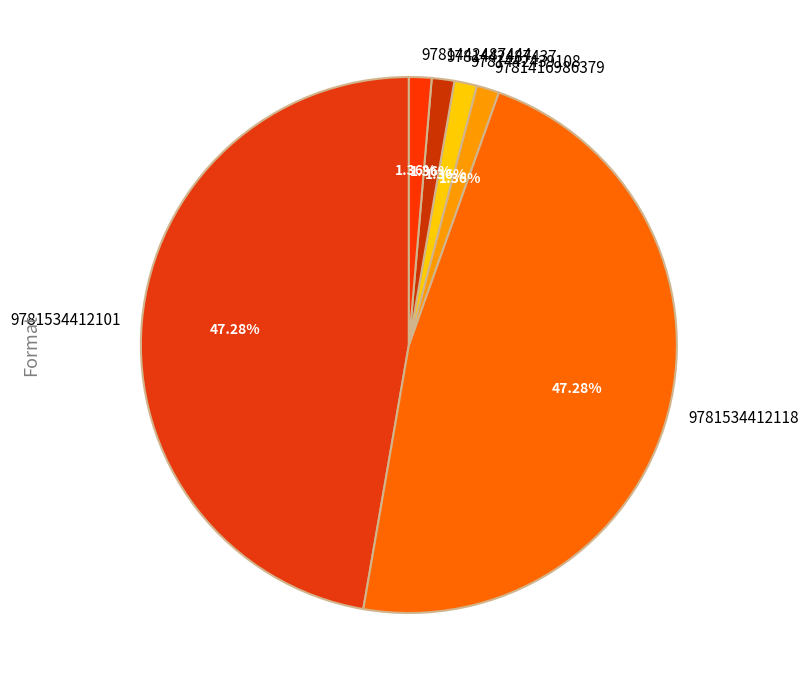

True or false: 9781442487437 accounts for 1% of the total.

True